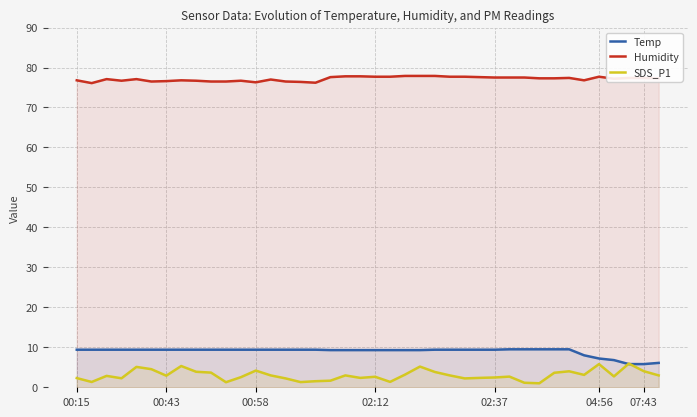

Between 21 and 31, which series saw the biggest shift?

Humidity